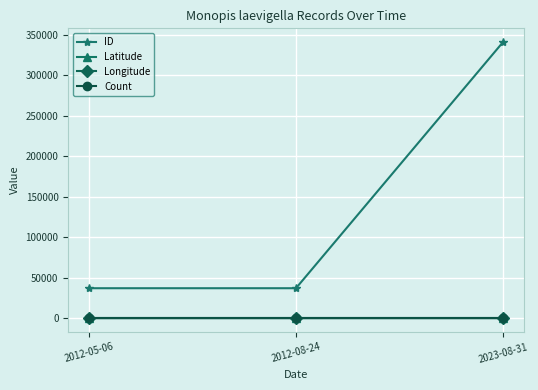

At which category is the sum across all series the highest?

2023-08-31